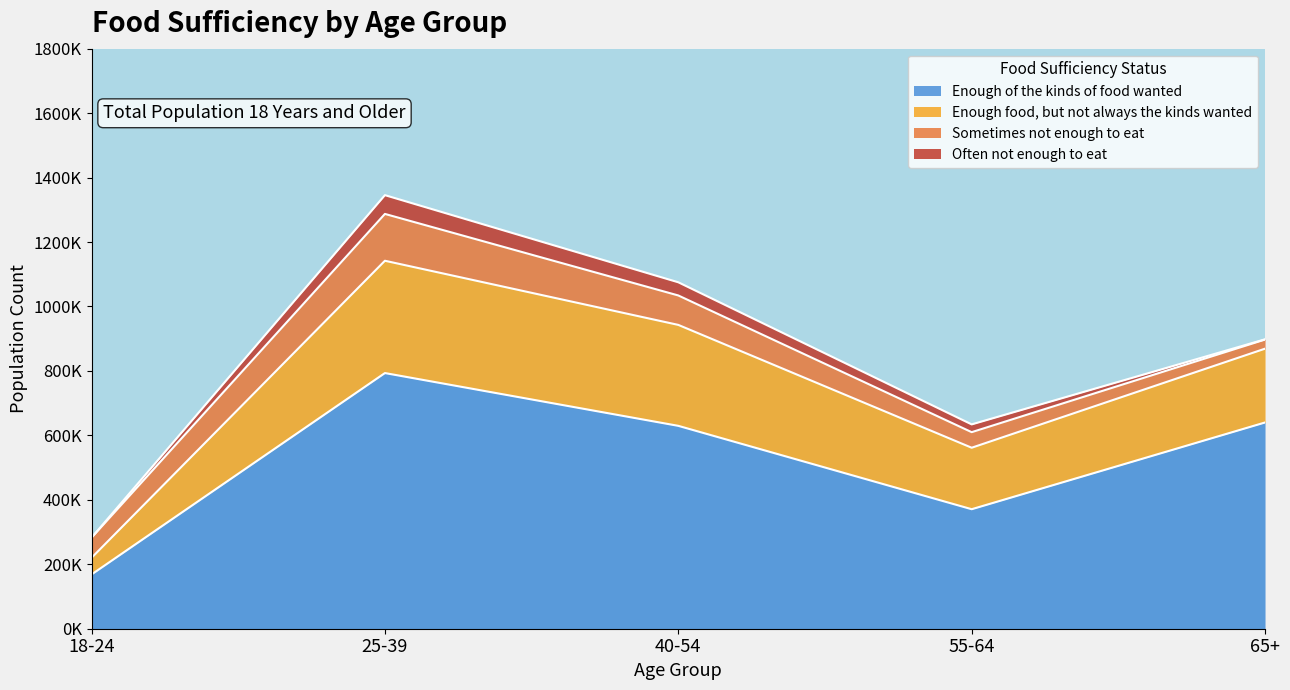

What position from the right is 25-39?

4